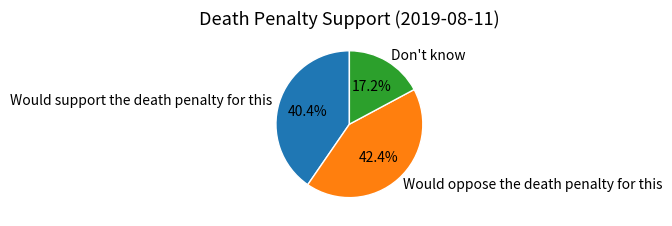

Is it true that Would oppose the death penalty for this is 42% of the pie?

True